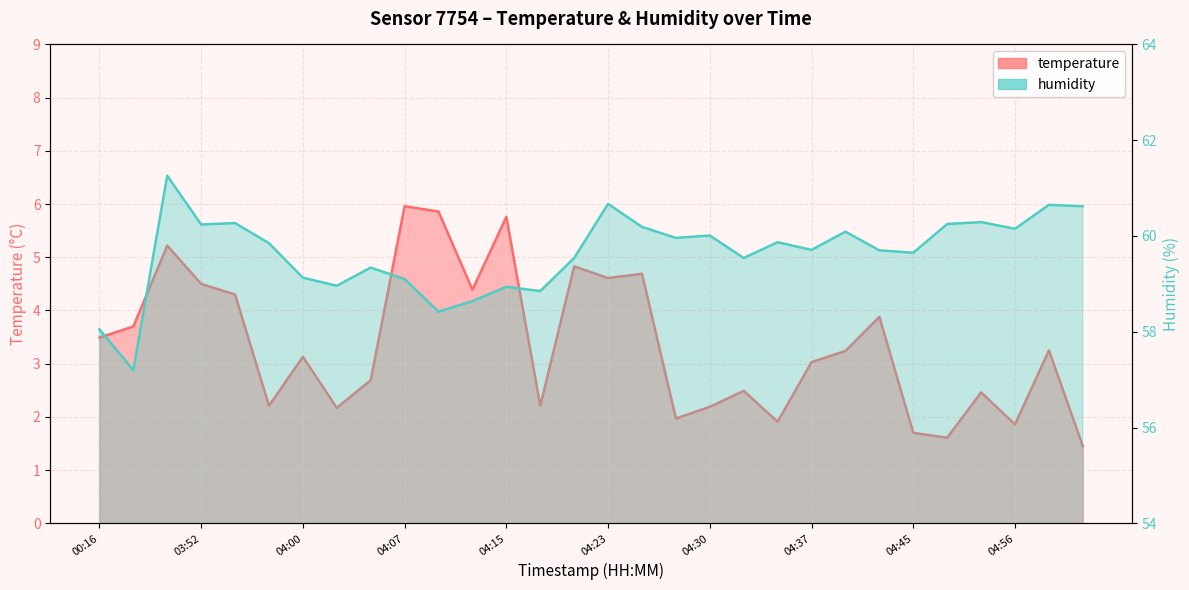

True or false: humidity has a value of 31.4 at 04:40.

False